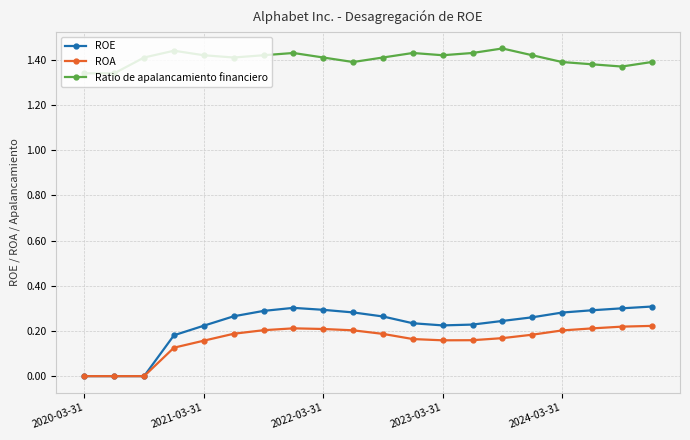

Which series has the largest total across all categories?

Ratio de apalancamiento financiero